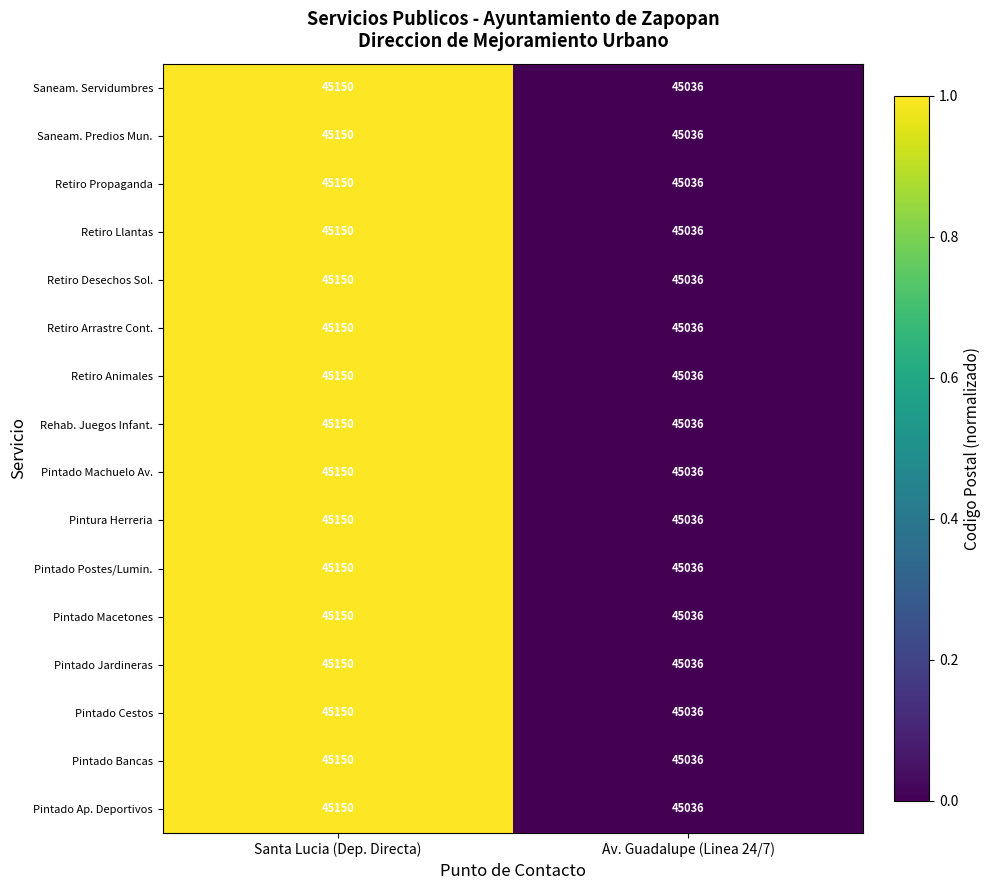

At which category is the sum across all series the highest?

Santa Lucia (Dep. Directa)